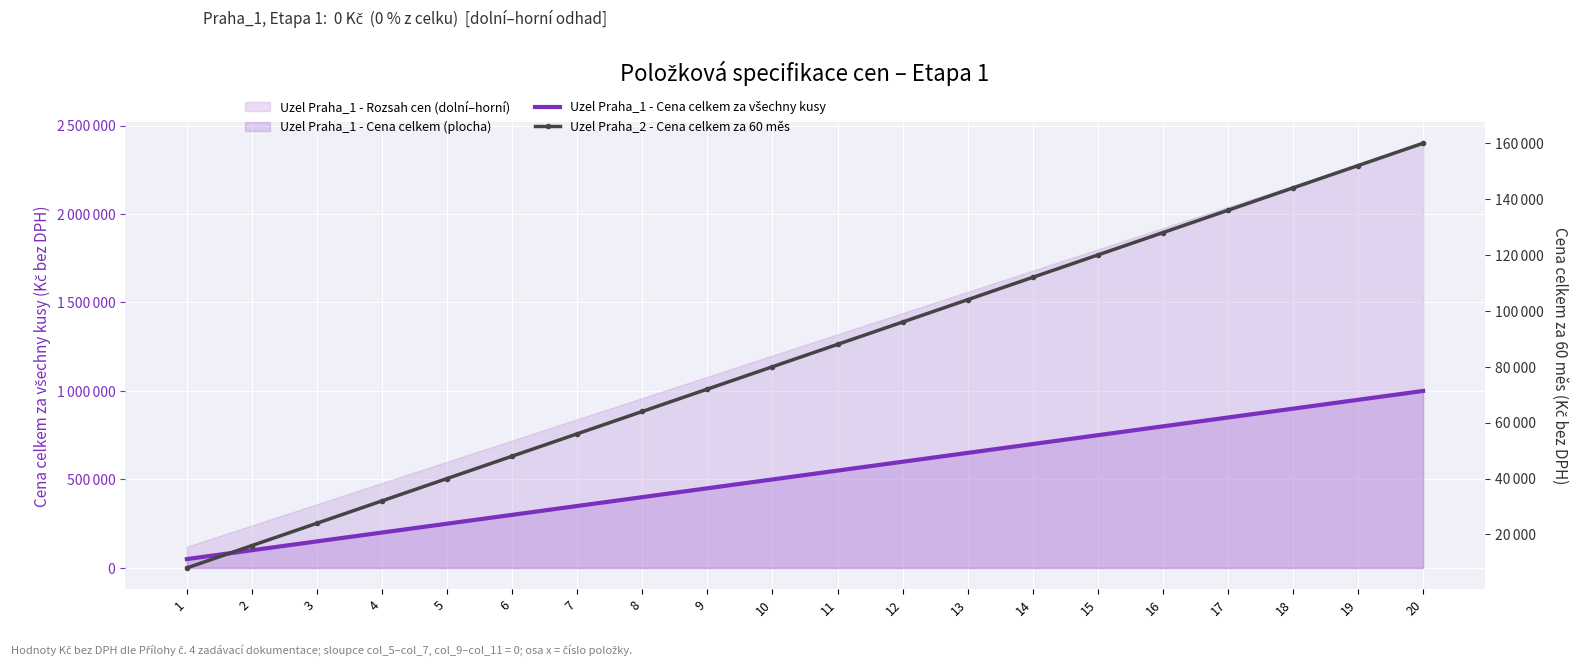

What is the highest value of the Uzel Praha_2 - Cena celkem za 60 měs series?

160000